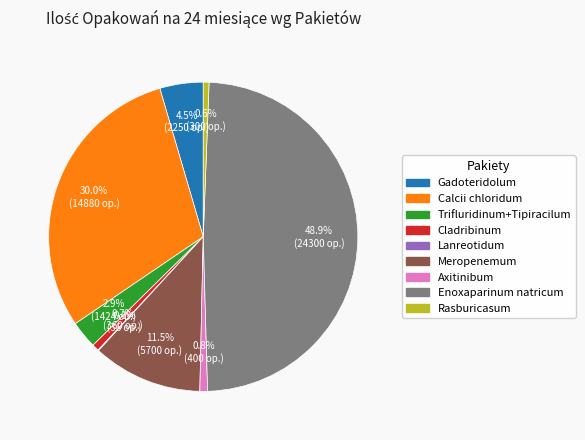

What percentage is the Calcii chloridum slice, to the nearest percent?

30%